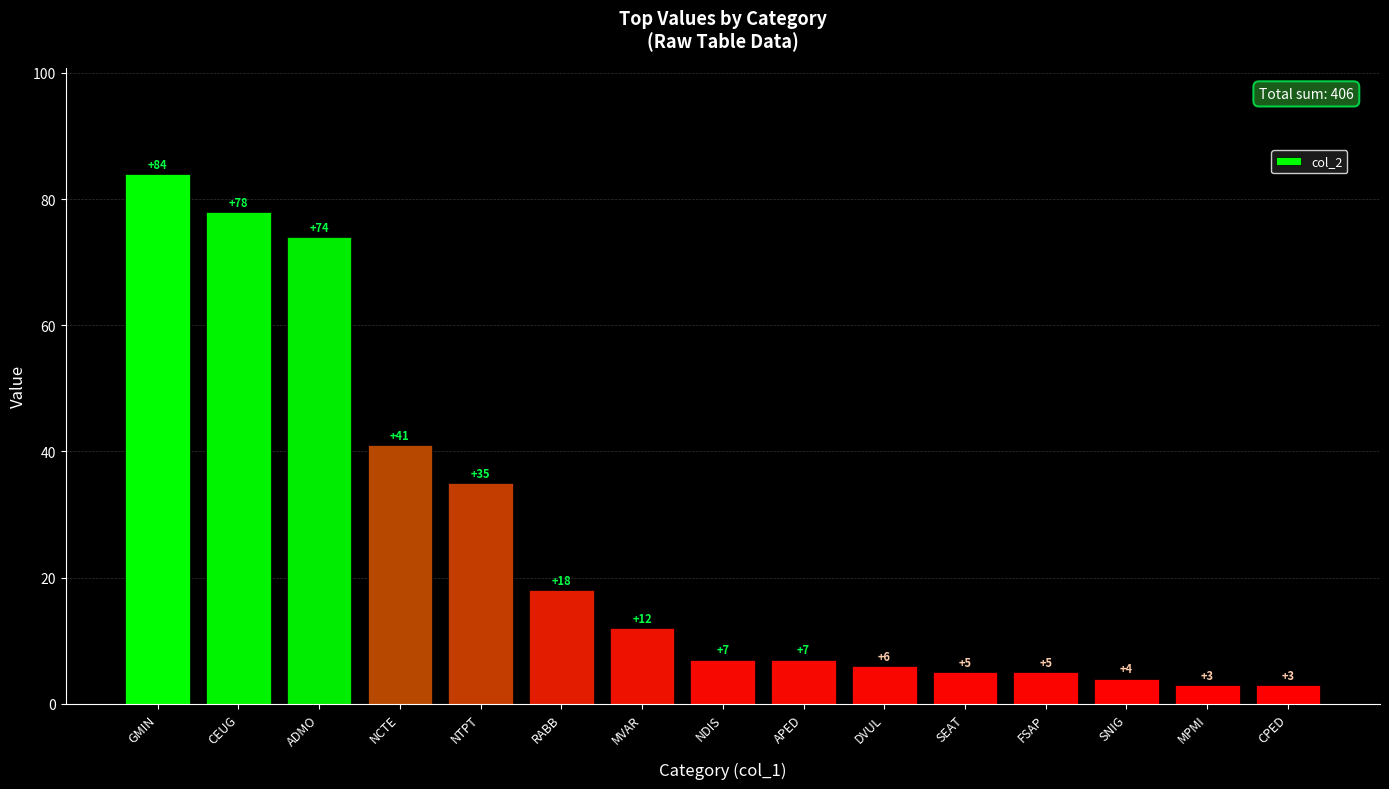

What is the change in value from CEUG to MPMI?

-75